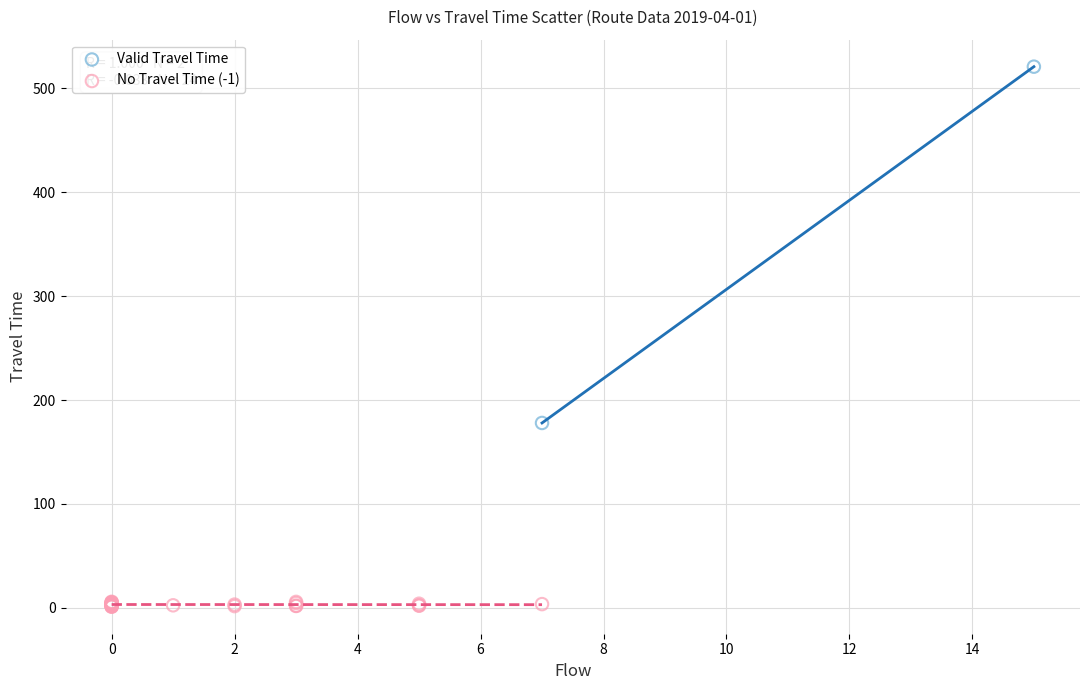

Which series contains the highest Y value?

Valid Travel Time